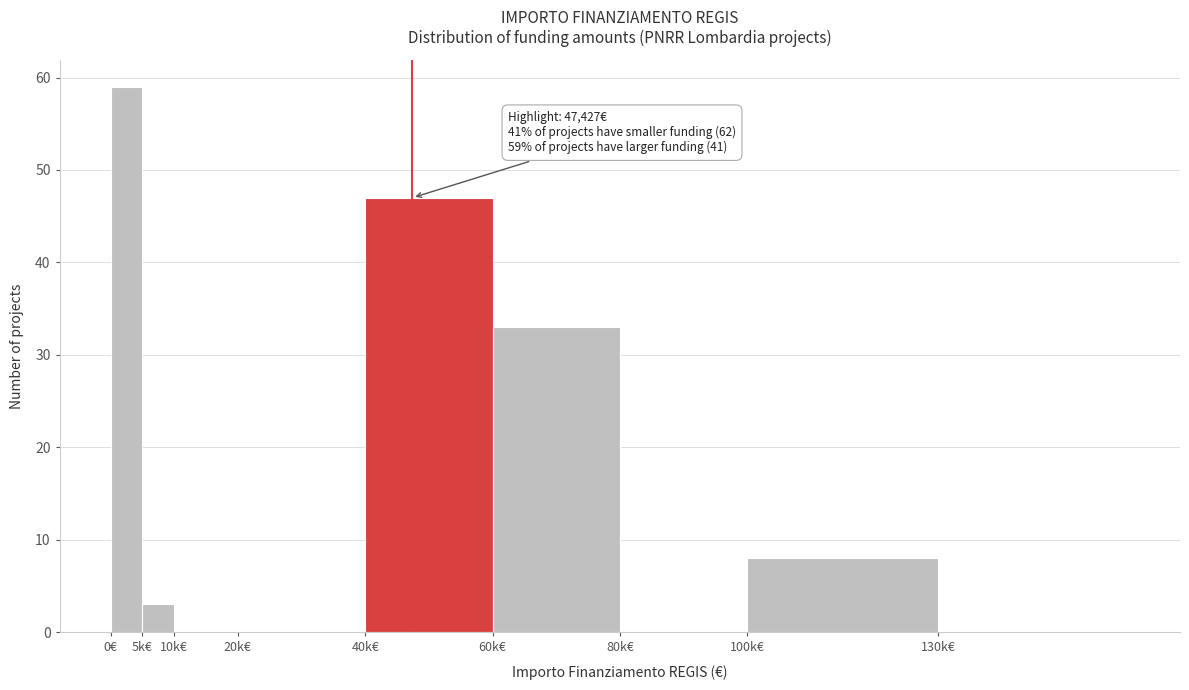

Reading left to right, what are all the values shown in this chart?

0€=59	5k€=3	10k€=0	20k€=0	40k€=47	60k€=33	80k€=0	100k€=8	130k€=0